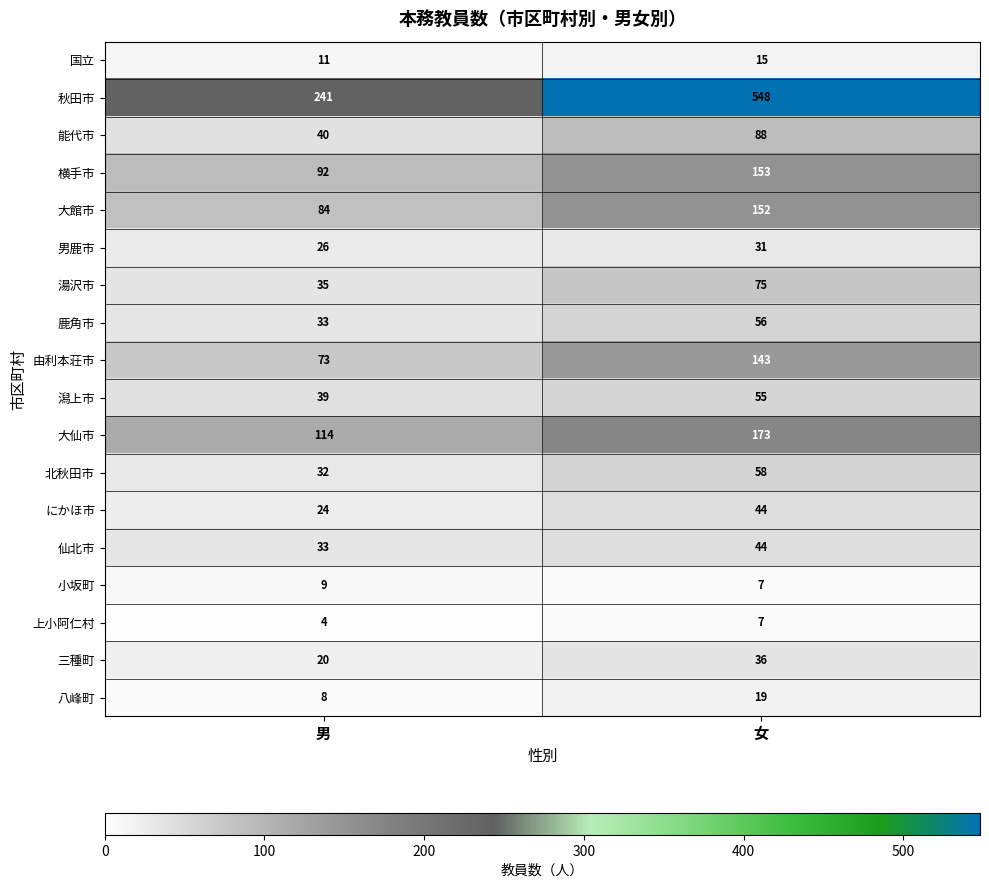

The 秋田市 series shows 83 at 男. True or false?

False